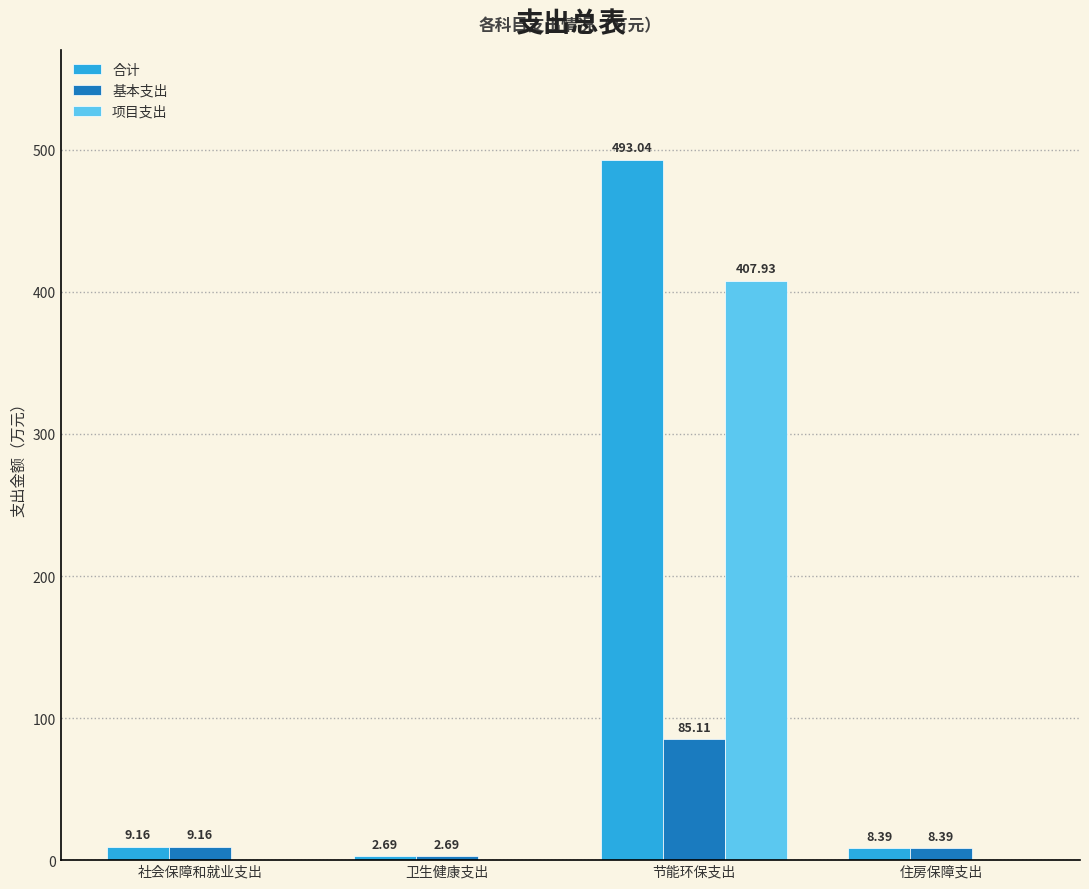

Which category has the highest value across all series?

节能环保支出